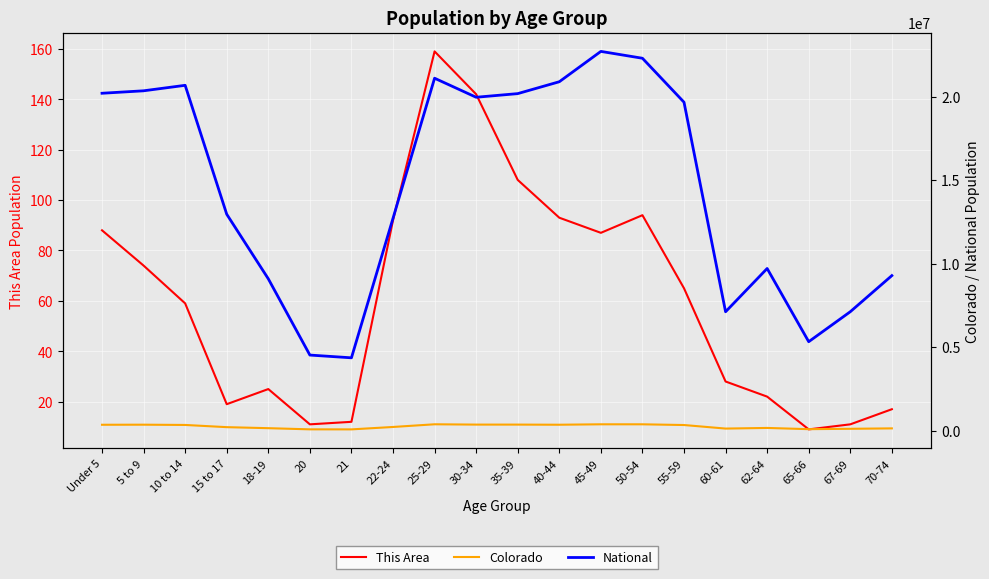

The Colorado series shows 115654 at 60-61. True or false?

True